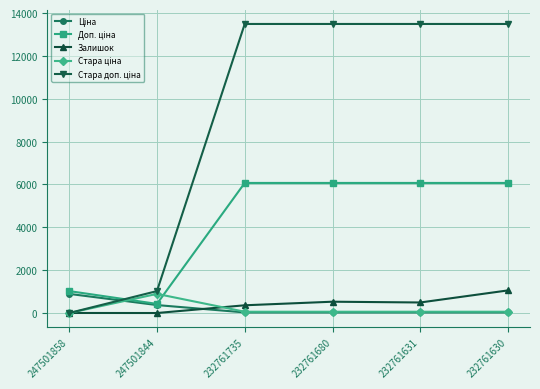

How many data points does each series have?

6